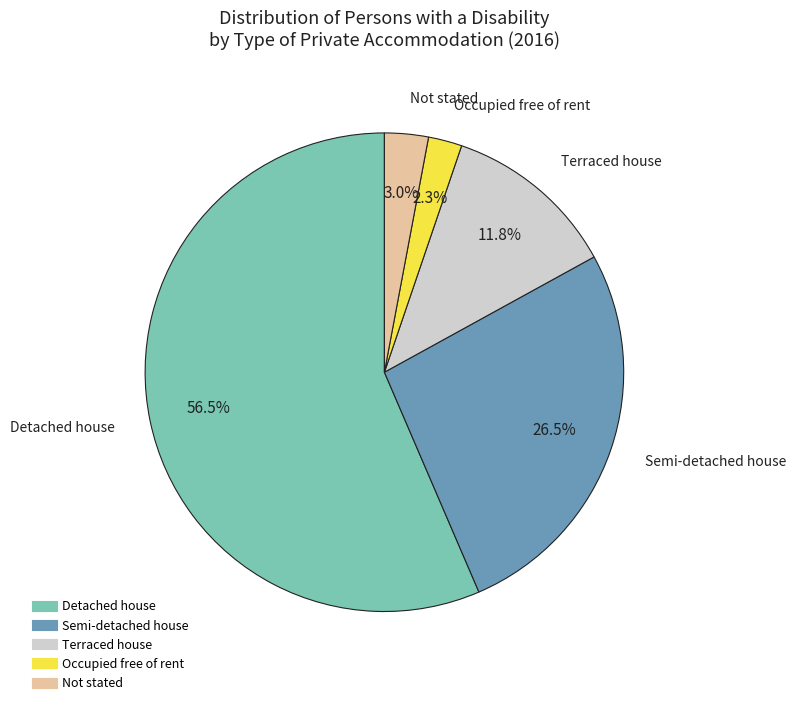

Rank the categories by value from highest to lowest.

Detached house, Semi-detached house, Terraced house, Not stated, Occupied free of rent